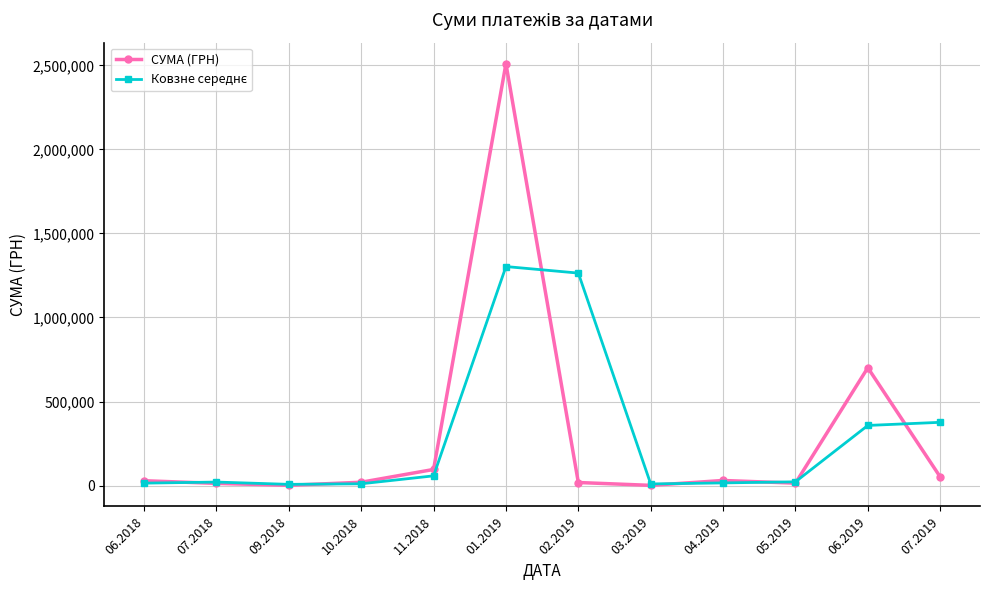

What is the maximum value shown in the chart?

2510363.7